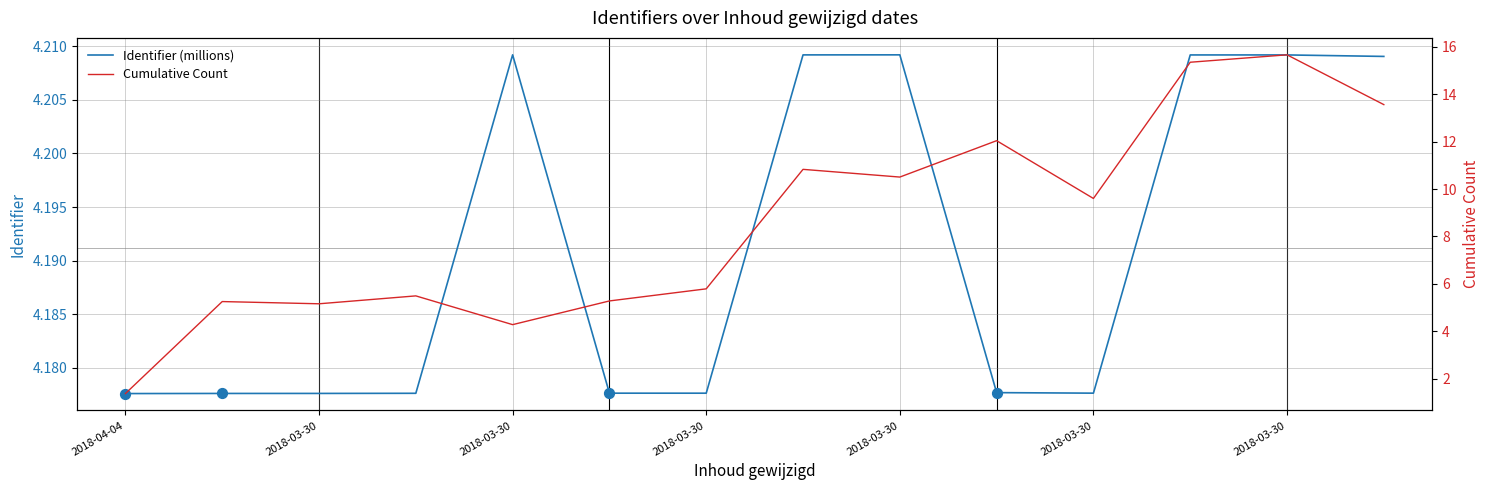

Which series has the widest spread of Y values?

Cumulative Count